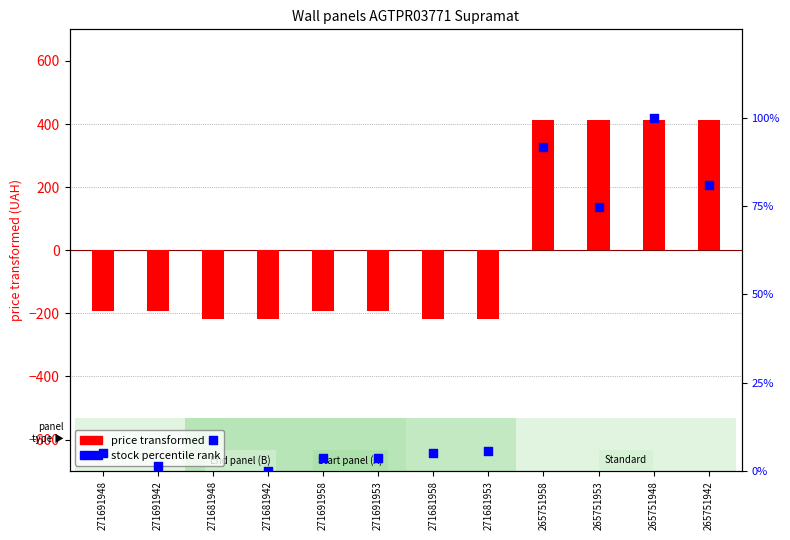

What is the total value across all series at 271681953?

-213.1